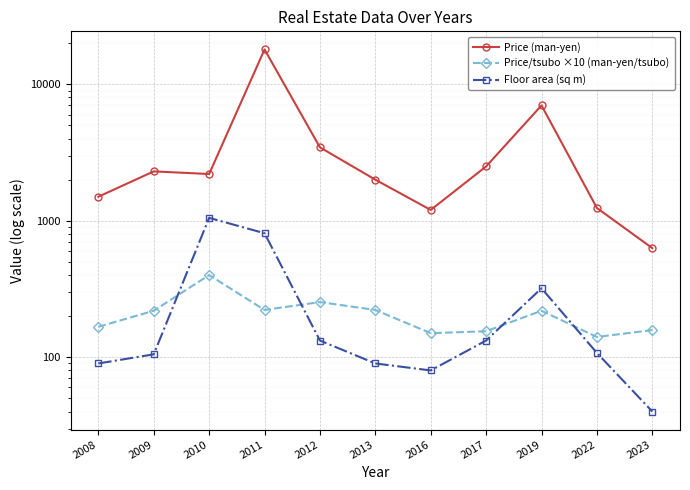

After their last crossing, which series has the higher values: Price/tsubo ×10 (man-yen/tsubo) or Floor area (sq m)?

Price/tsubo ×10 (man-yen/tsubo)